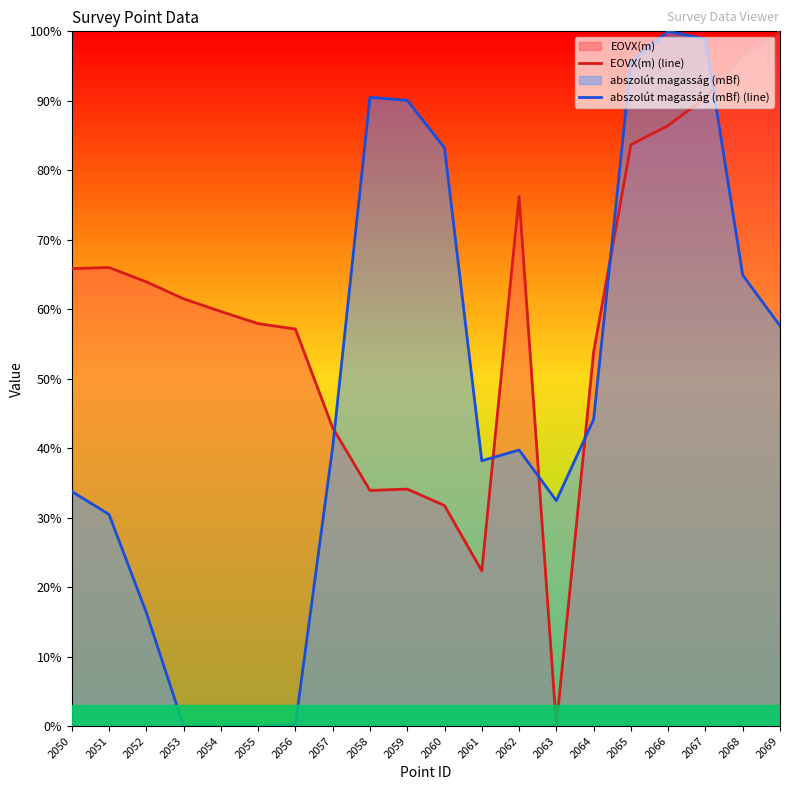

Rank the series by their average value, from lowest to highest.

abszolút magasság (mBf) (line), EOVX(m) (line)